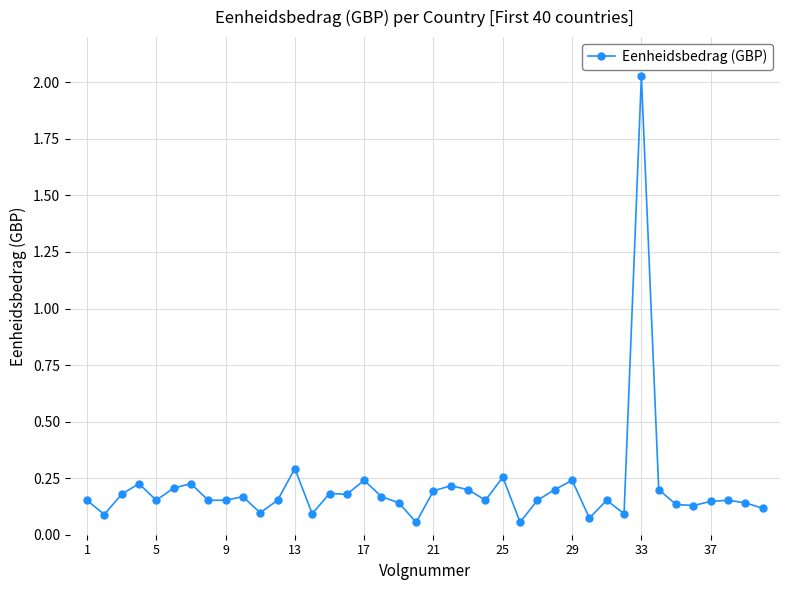

True or false: the data has more than 1 interior local peaks.

True